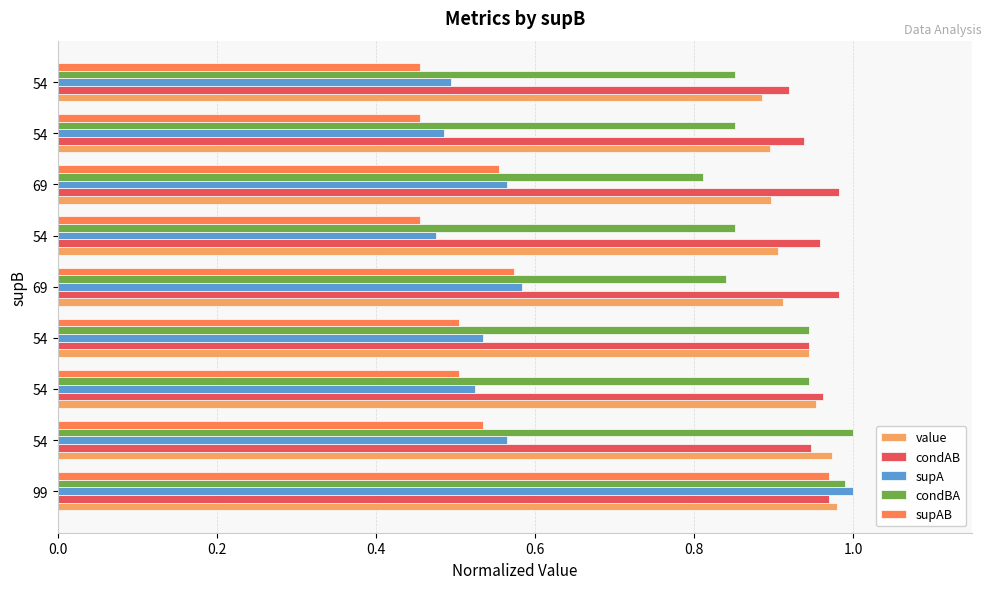

How many data points does each series have?

9